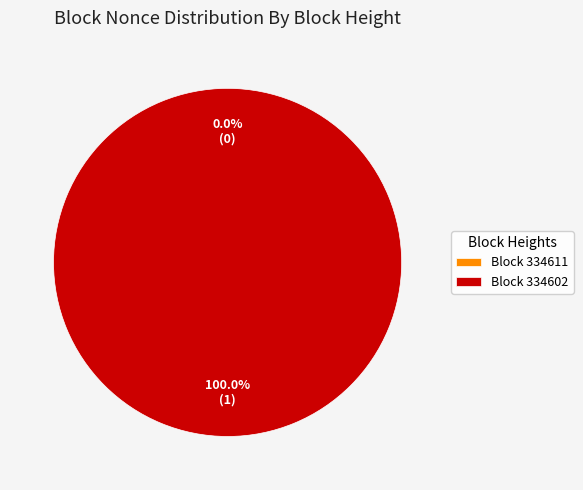

Does 334611 represent more than half of the total?

No